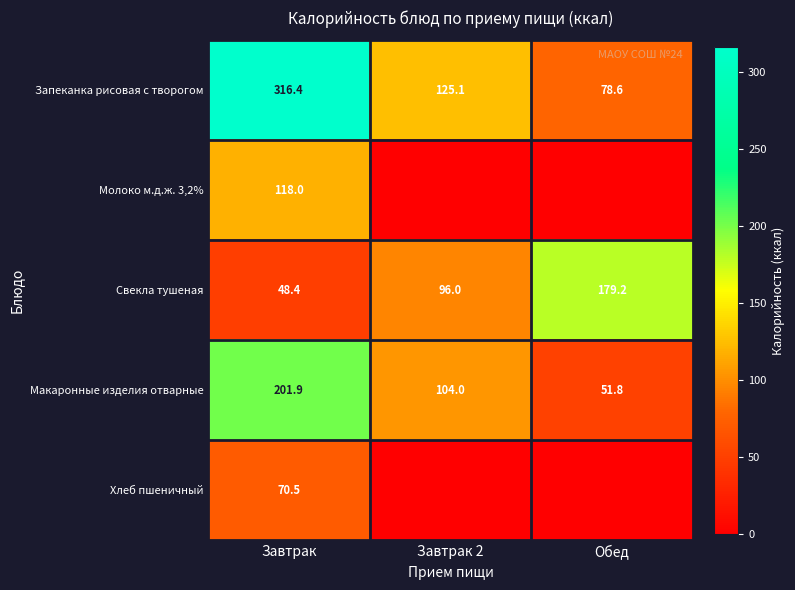

How many distinct data groups are displayed?

5